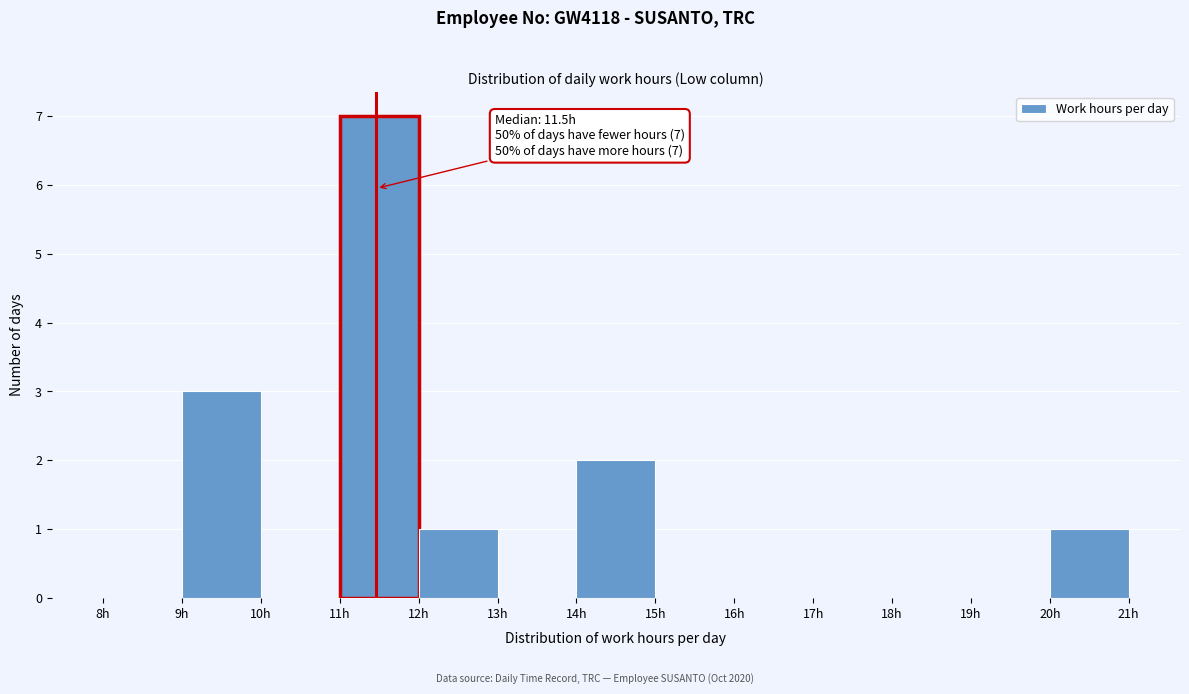

Which range on the x-axis has the tallest bar?

11 to 12